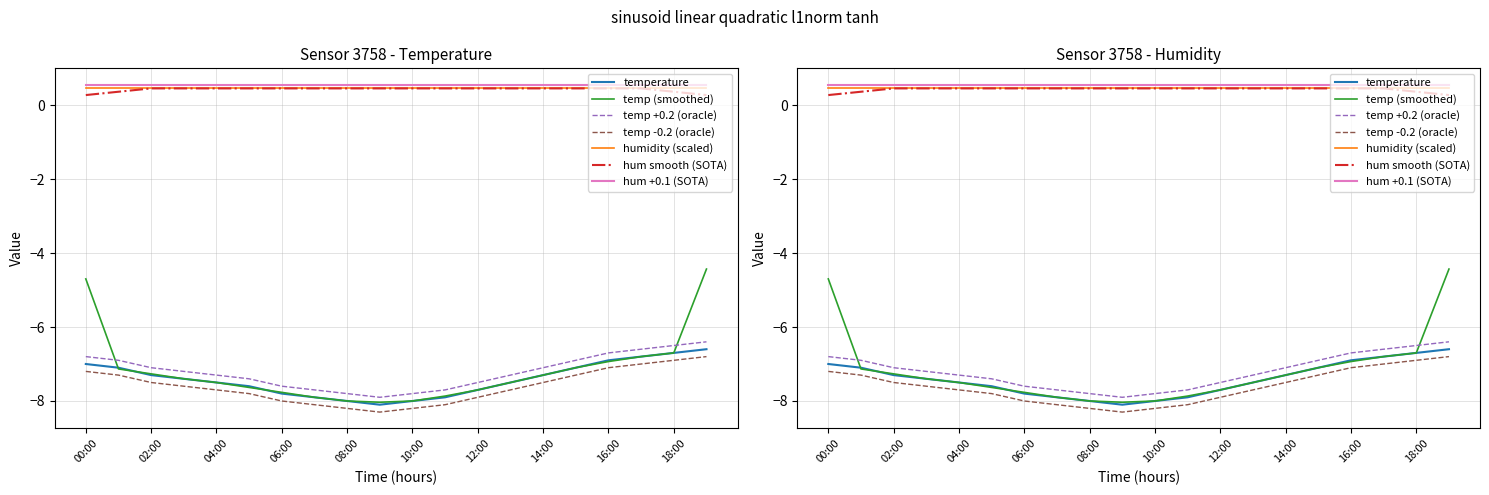

What is the difference between the maximum and minimum values?

1.5